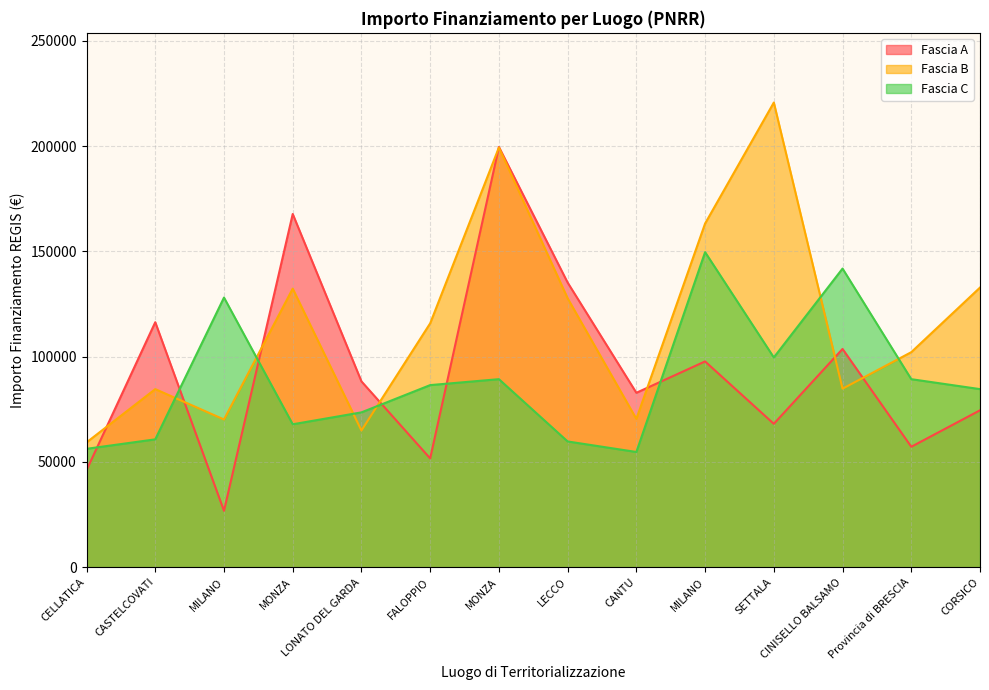

At SETTALA, list the series in order from smallest to largest.

Fascia A, Fascia C, Fascia B